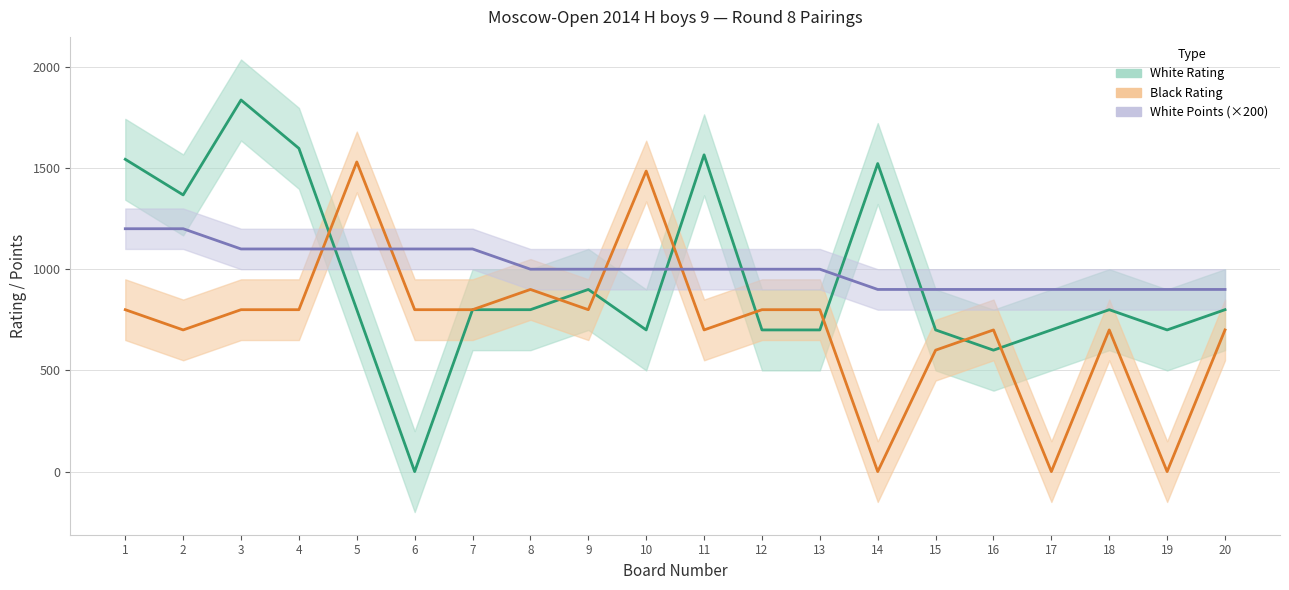

Rank the series by their average value, from lowest to highest.

Black Rating, White Rating, White Points (×200)